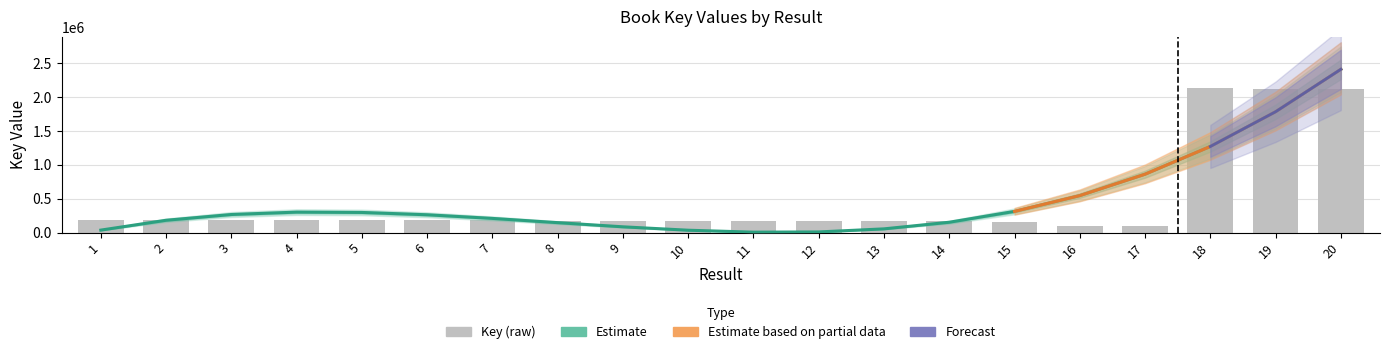

Reading right to left, what are all the values shown in this chart?

Estimate: 20=2411717.3	19=1784873.2	18=1271818.9	17=862313.6	16=546116.7	15=312987.4	14=152685.2	13=54969.3	12=9598.9	11=6333.5	10=34932.4	9=85154.8	8=146760.1	7=209507.5	6=263156.4	5=297466.2	4=302196.0	3=267105.3	2=181953.3	1=36499.4
Key (raw): 20=2128145.3	19=2128144.4	18=2142190.2	17=100336.9	16=100778.5	15=153994.5	14=165573.3	13=165573.3	12=171129.5	11=172059.0	10=172058.9	9=172058.9	8=177716.4	7=180229.4	6=180229.6	5=180229.1	4=187444.7	3=182186.1	2=190620.6	1=187446.7